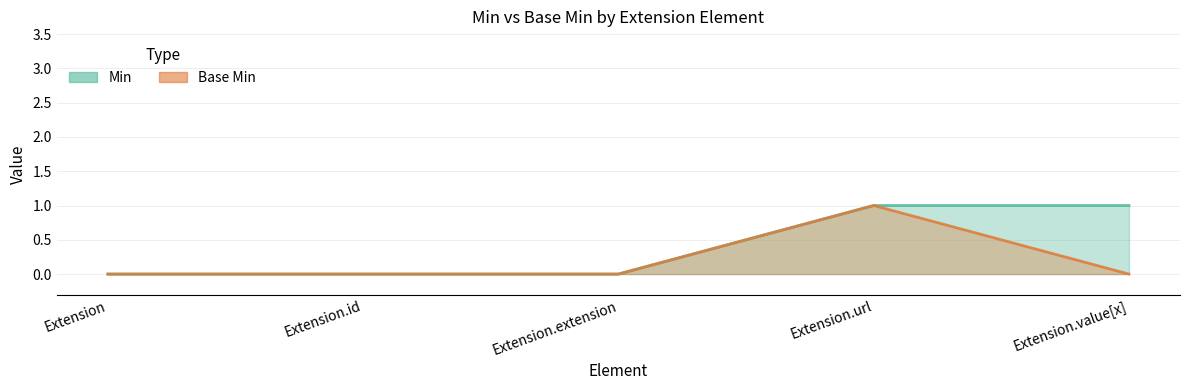

What position from the right is Extension.id?

4